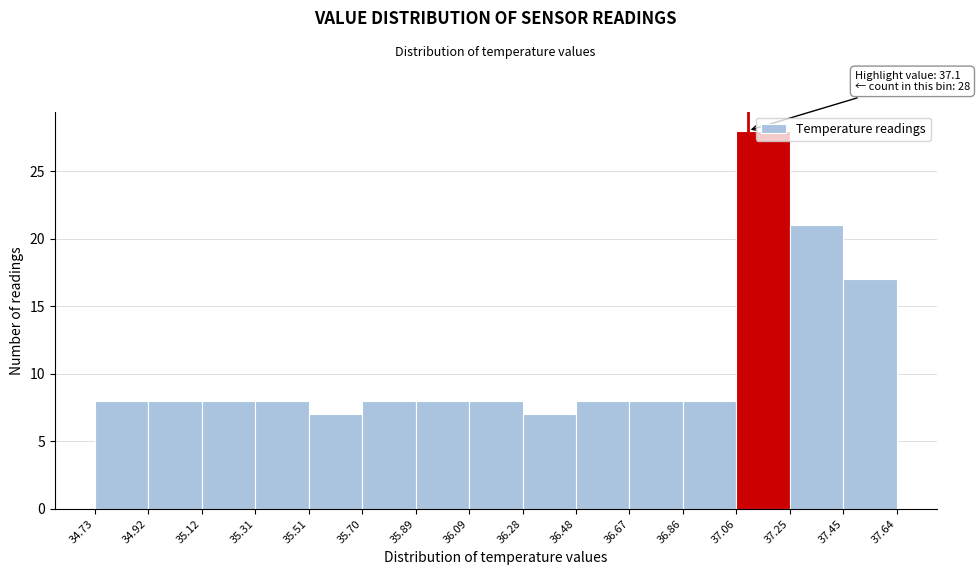

Over which range of the x-axis is the bar tallest?

37.06 to 37.25